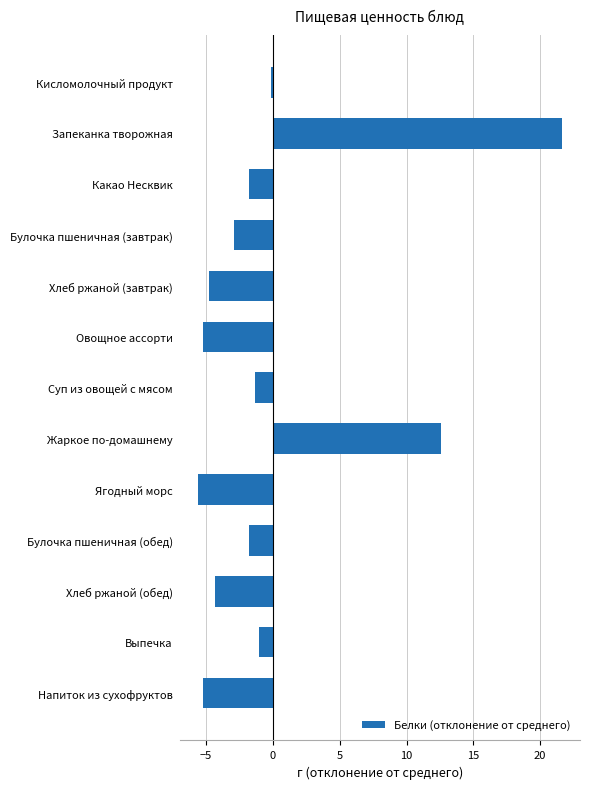

How many categories are shown in the chart?

13